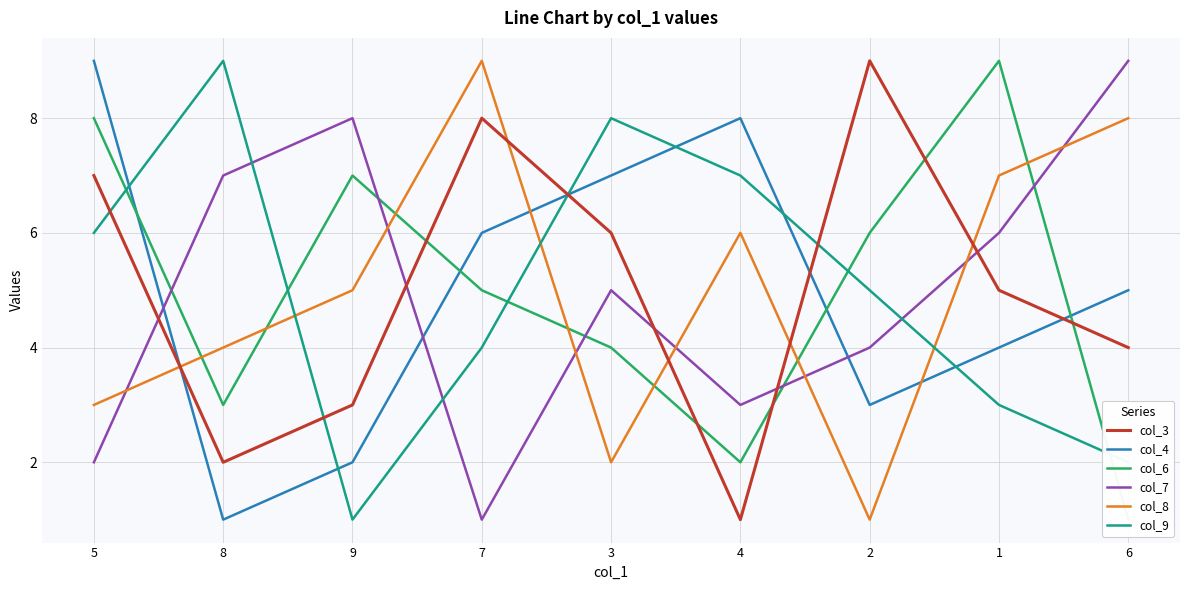

How many values in the col_6 series exceed 5?

4